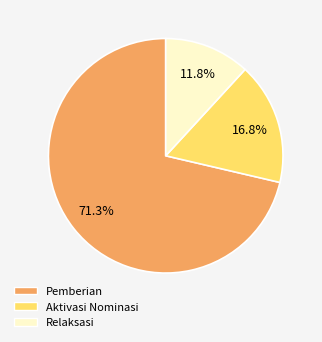

Does any single category account for the majority?

Yes